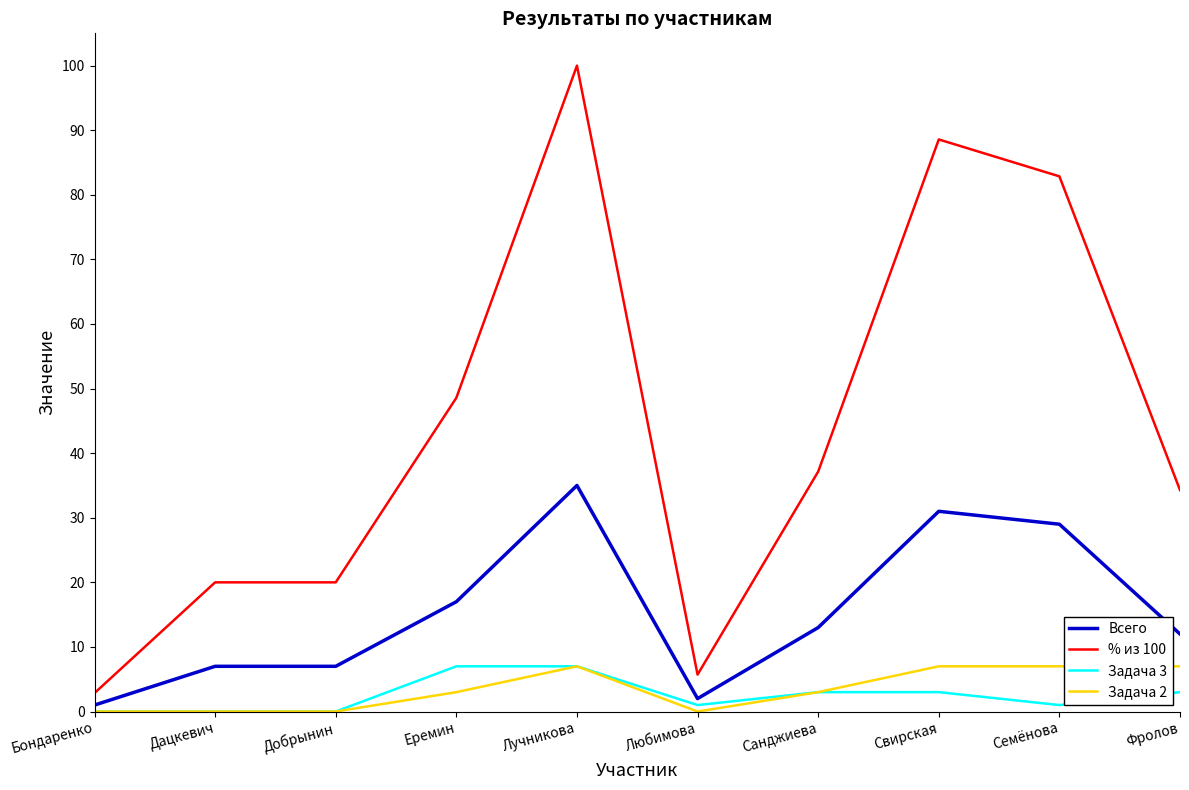

What are all the series names shown in the legend?

Всего, % из 100, Задача 3, Задача 2